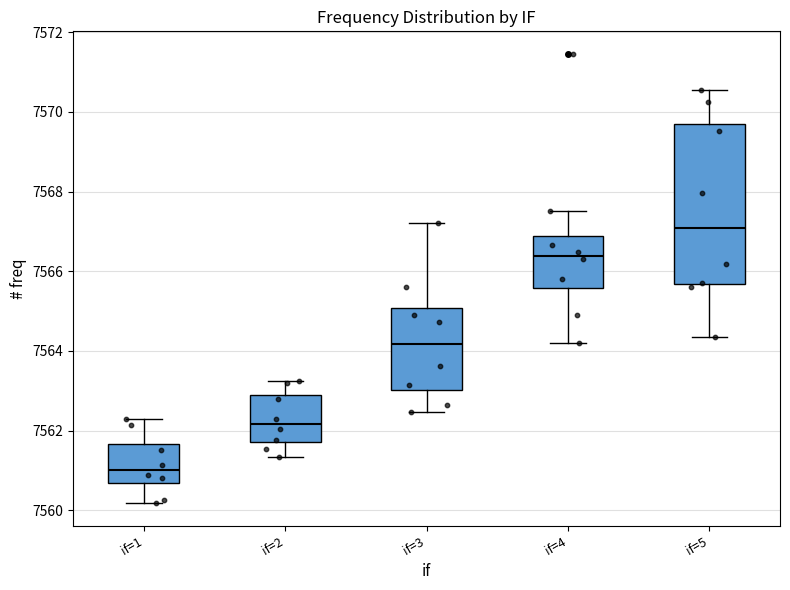

Reading left to right, transcribe this box plot: for each box, give where its median line is, the range the box spans, and where its two whiskers end, as read against the y-axis. The values are not printed on the chart, so give them approximately, as read against the axis.

if=1: median 7561.0, box 7560.6 to 7561.6, whiskers 7560.2 to 7562.2
if=2: median 7562.2, box 7561.8 to 7562.8, whiskers 7561.4 to 7563.2
if=3: median 7564.2, box 7563.0 to 7565.0, whiskers 7562.4 to 7567.2
if=4: median 7566.4, box 7565.6 to 7566.8, whiskers 7564.2 to 7567.6
if=5: median 7567.0, box 7565.6 to 7569.8, whiskers 7564.4 to 7570.6